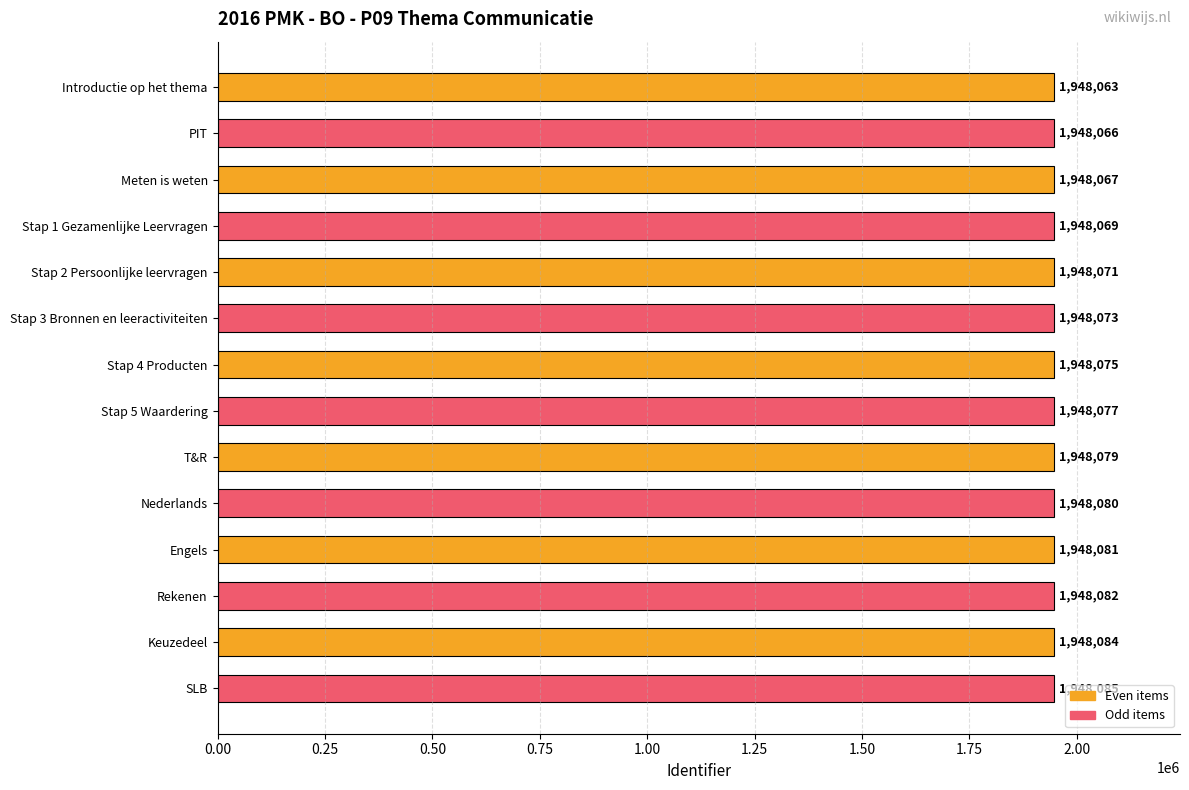

Is it true that the value at Meten is weten is 2980029?

False